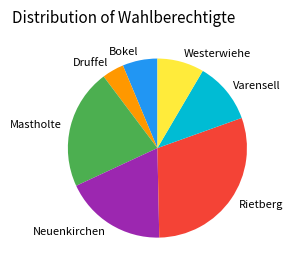

Count the number of slices in the pie.

7